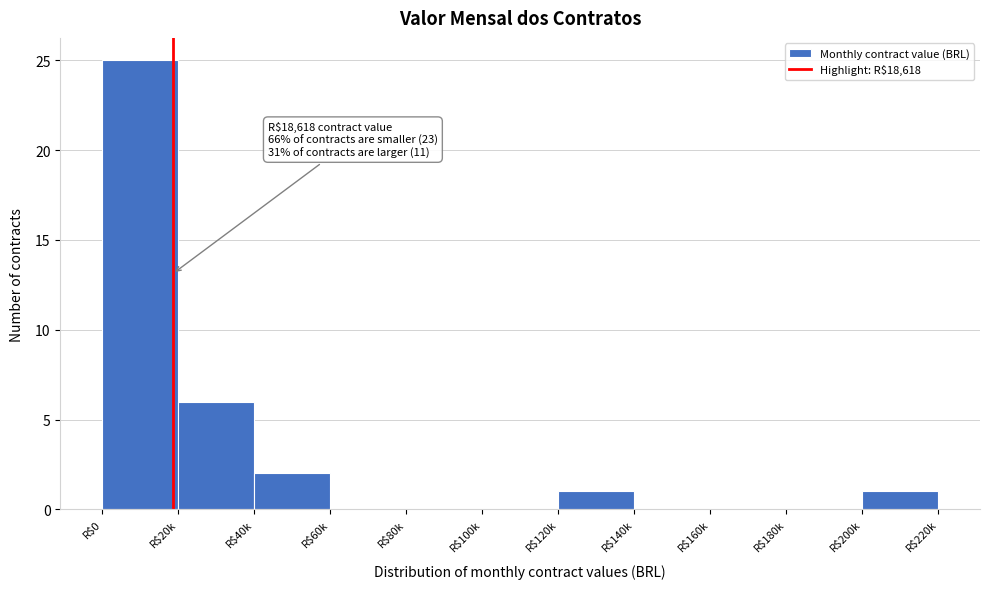

What is the sum of all values?

35